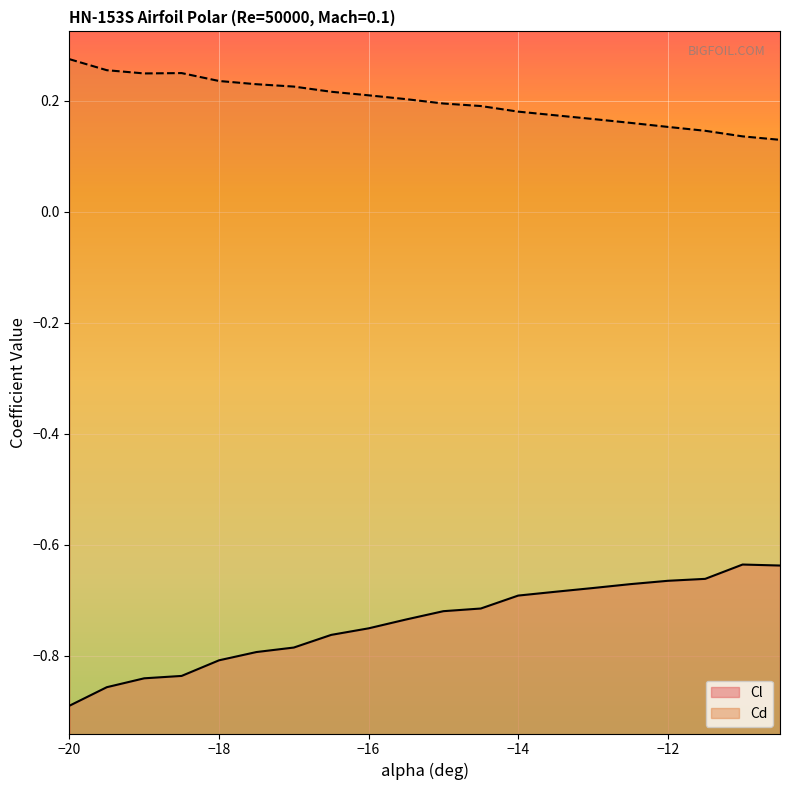

Where is the first local maximum for Cl?

-11